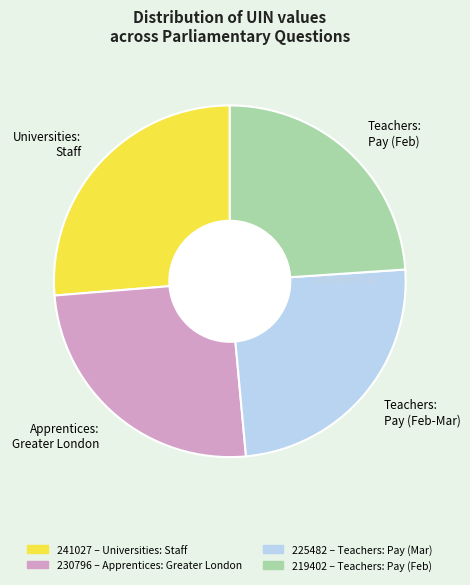

Is there a majority slice in this chart?

No